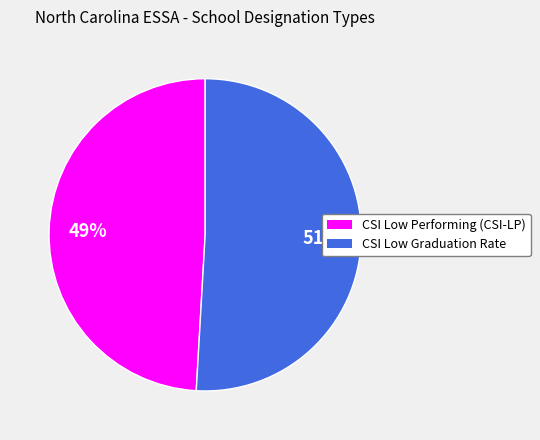

Which category has the biggest portion of the pie?

CSI Low Graduation Rate